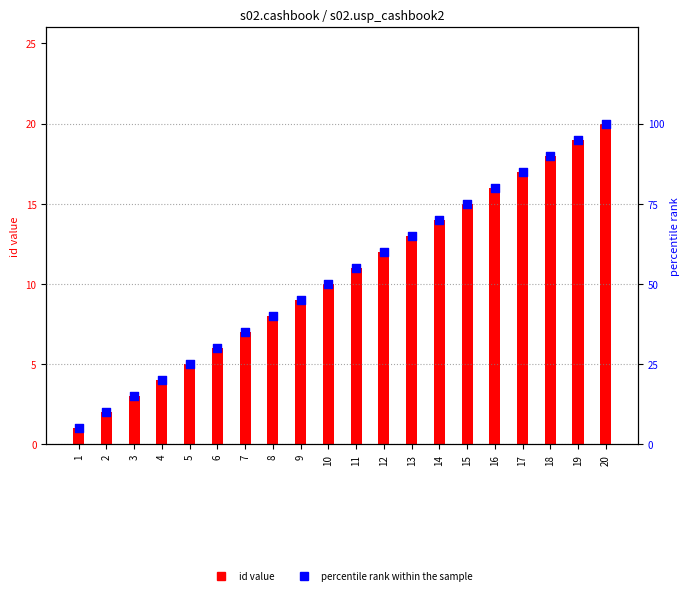

What are all the series names shown in the legend?

id value, percentile rank within the sample